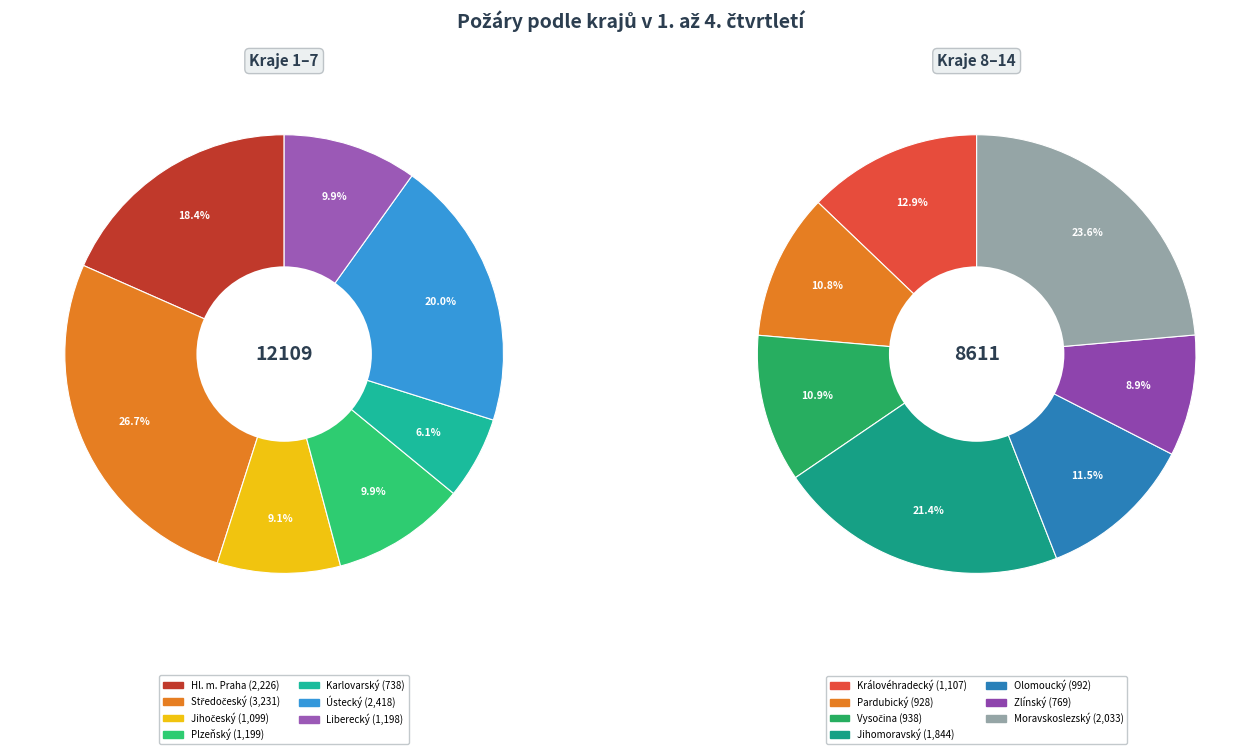

Does Pardubický represent more than half of the total?

No